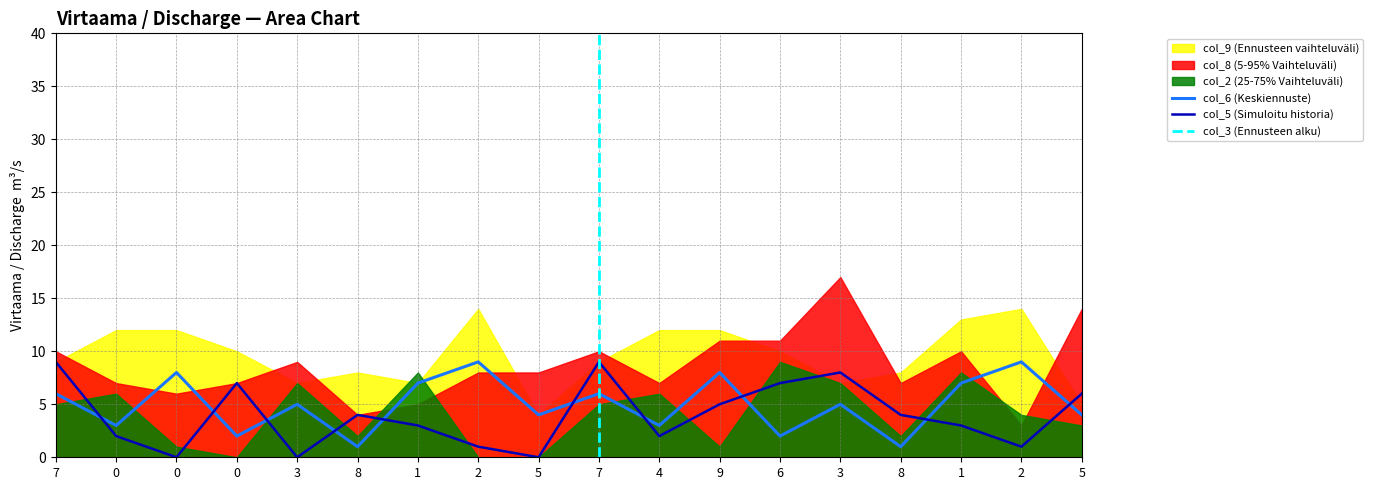

What is the difference between the maximum and minimum values in the col_8 series?

9